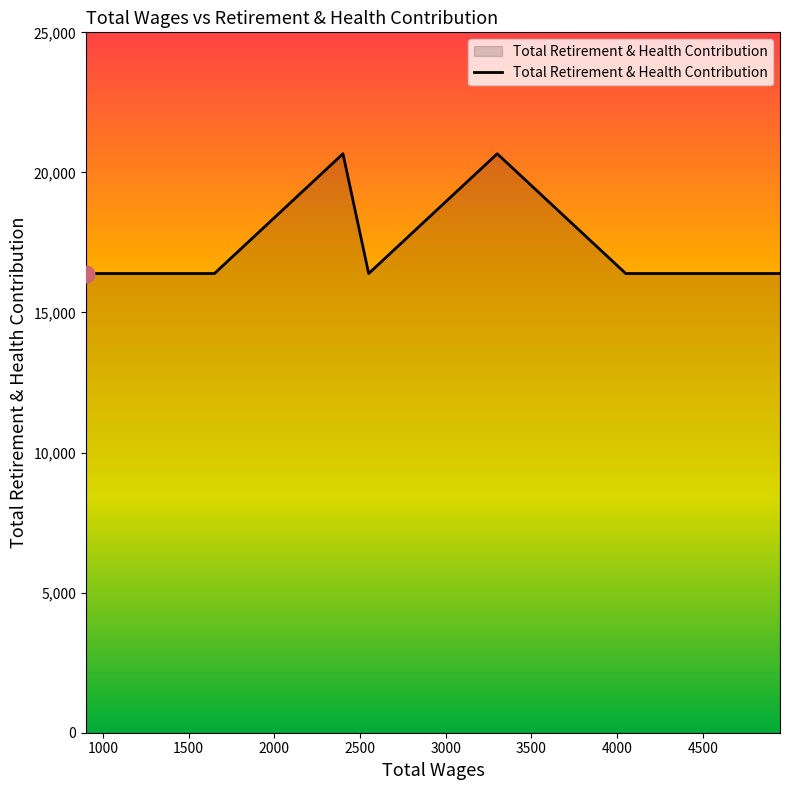

What is the maximum value shown in the chart?

20666